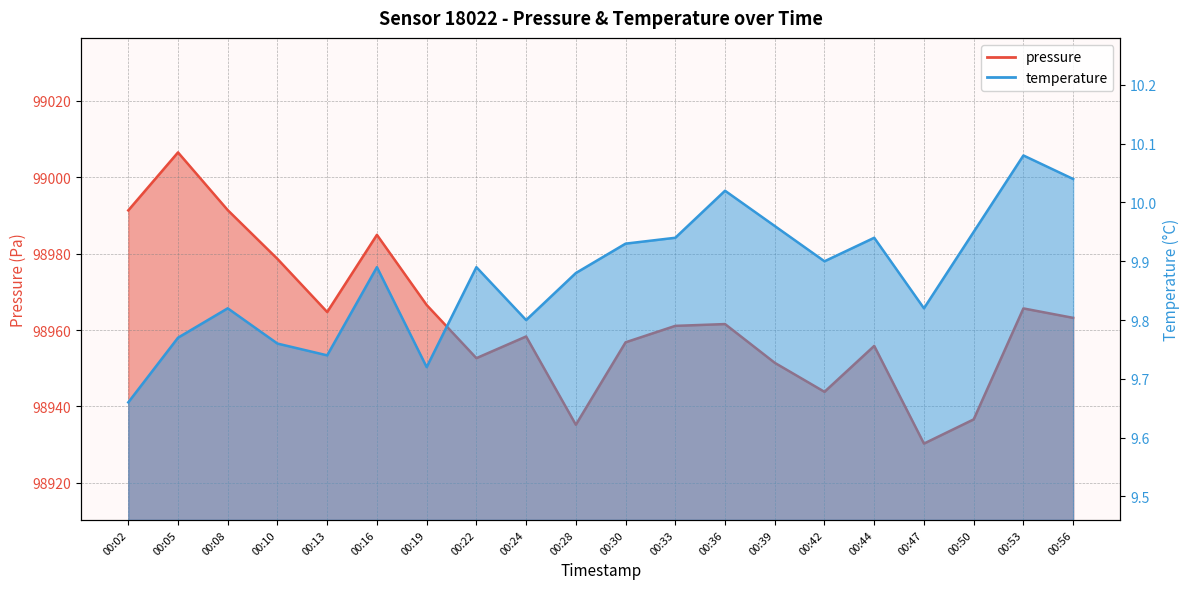

Which series has the widest spread of values?

pressure